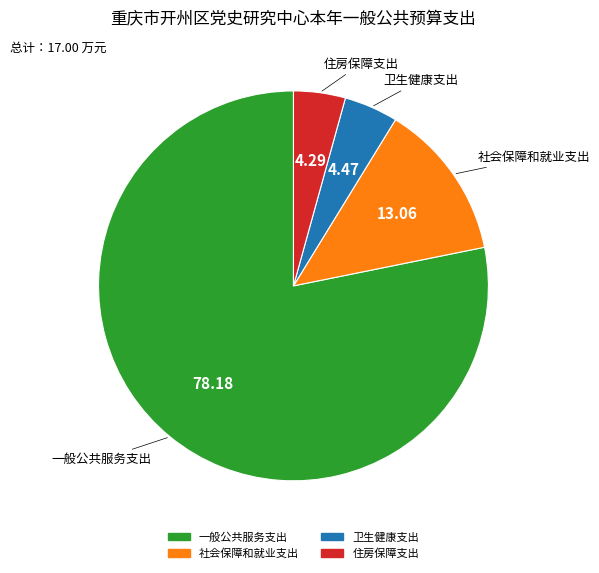

Is it true that 卫生健康支出 is 14% of the pie?

False